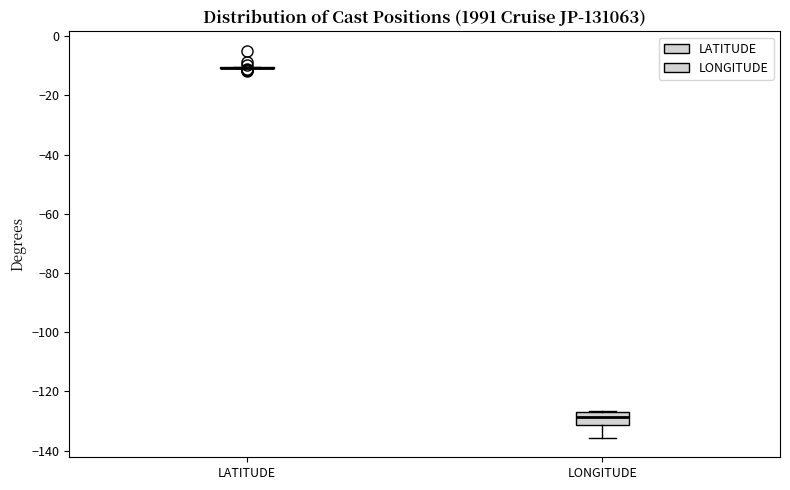

Where does the lower whisker of the box for LONGITUDE end on the y-axis? The values are not printed on the chart, so give them approximately, as read against the axis.

-136